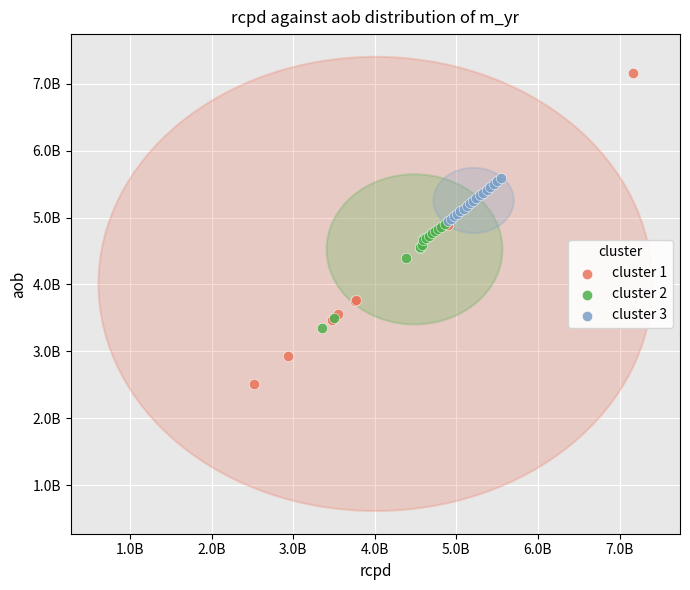

What are all the series names shown in the legend?

cluster 1, cluster 2, cluster 3